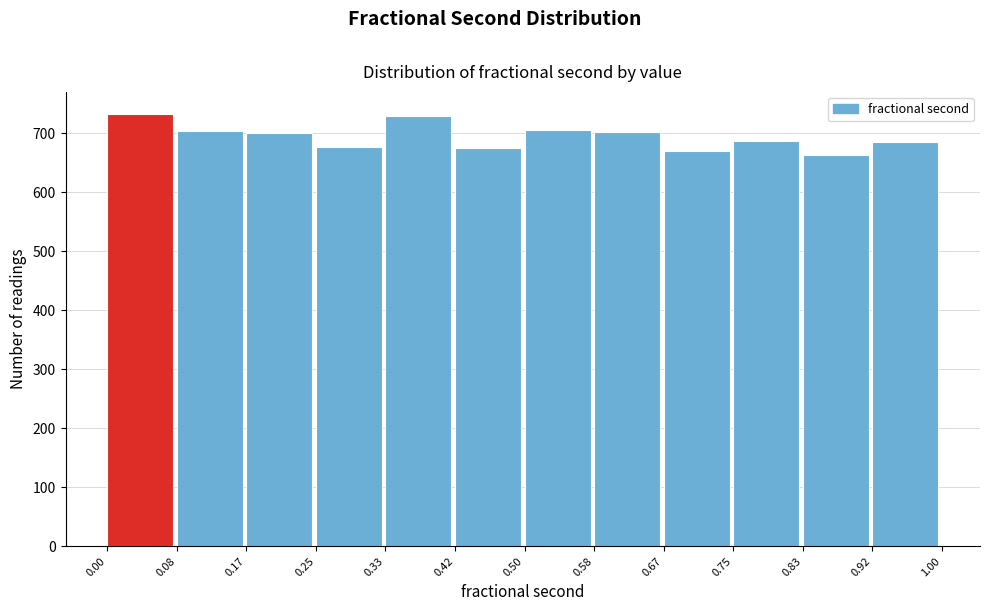

How tall is the bar that spans 0.17 to 0.25 on the x-axis? The values are not printed on the chart, so give them approximately, as read against the axis.

700